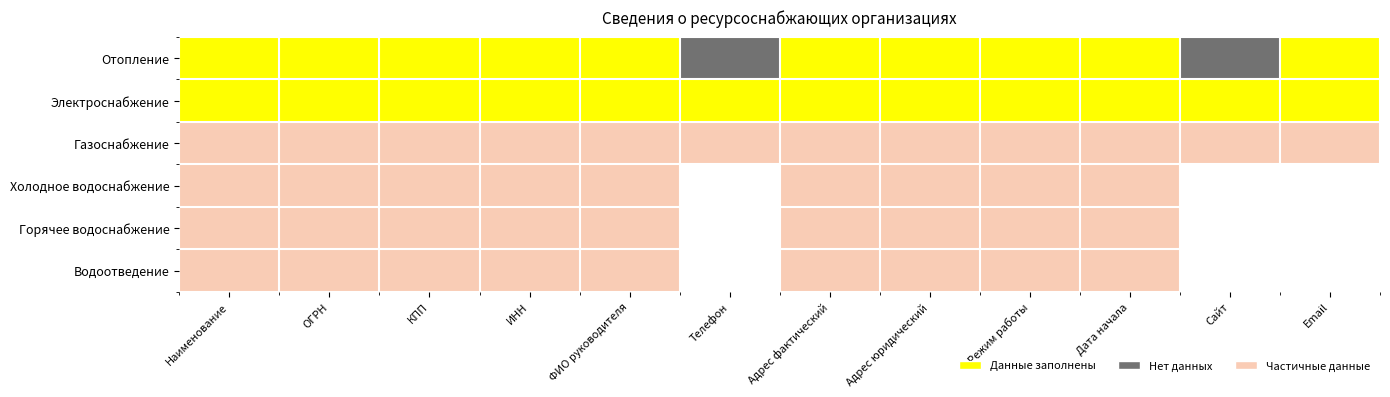

Rank the series by their maximum value, from lowest to highest.

Отопление, Электроснабжение, Газоснабжение, Холодное водоснабжение, Горячее водоснабжение, Водоотведение